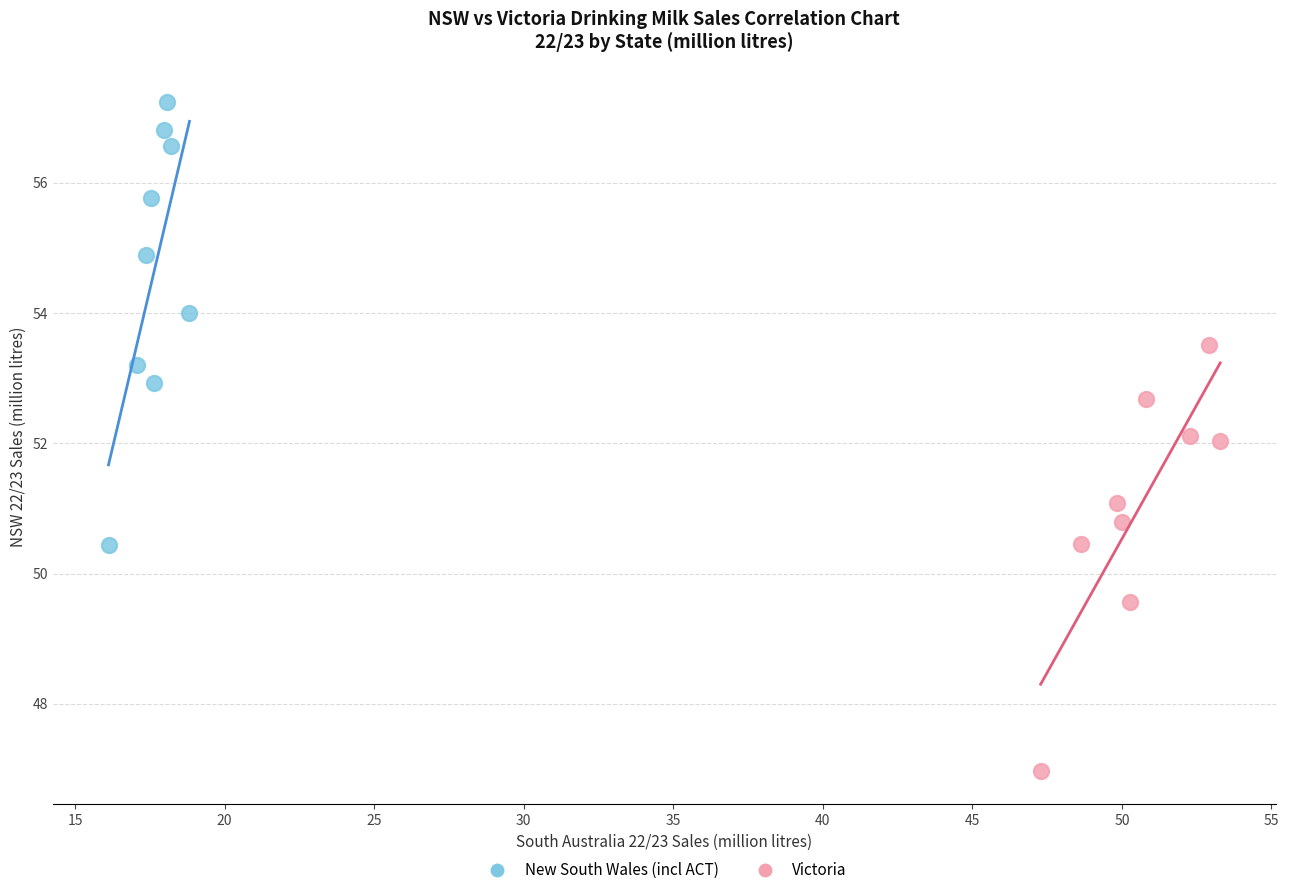

Which series reaches the minimum Y coordinate?

Victoria